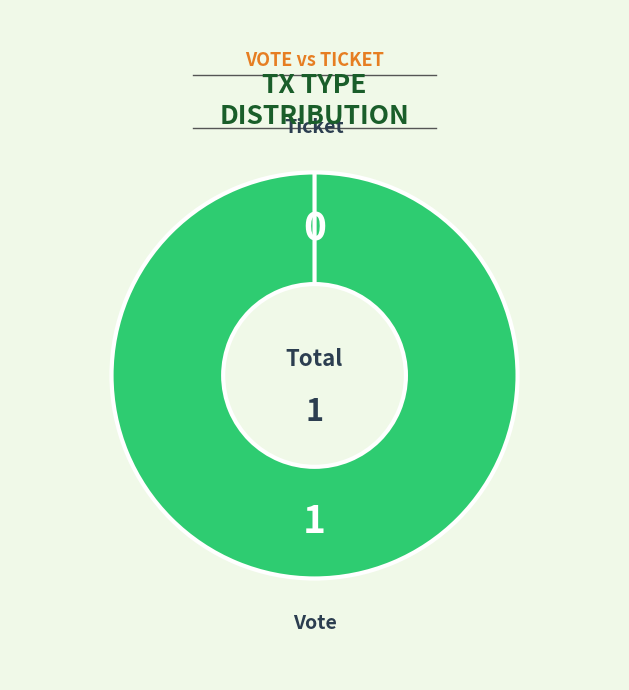

Which has a higher value, Ticket or Vote?

Vote